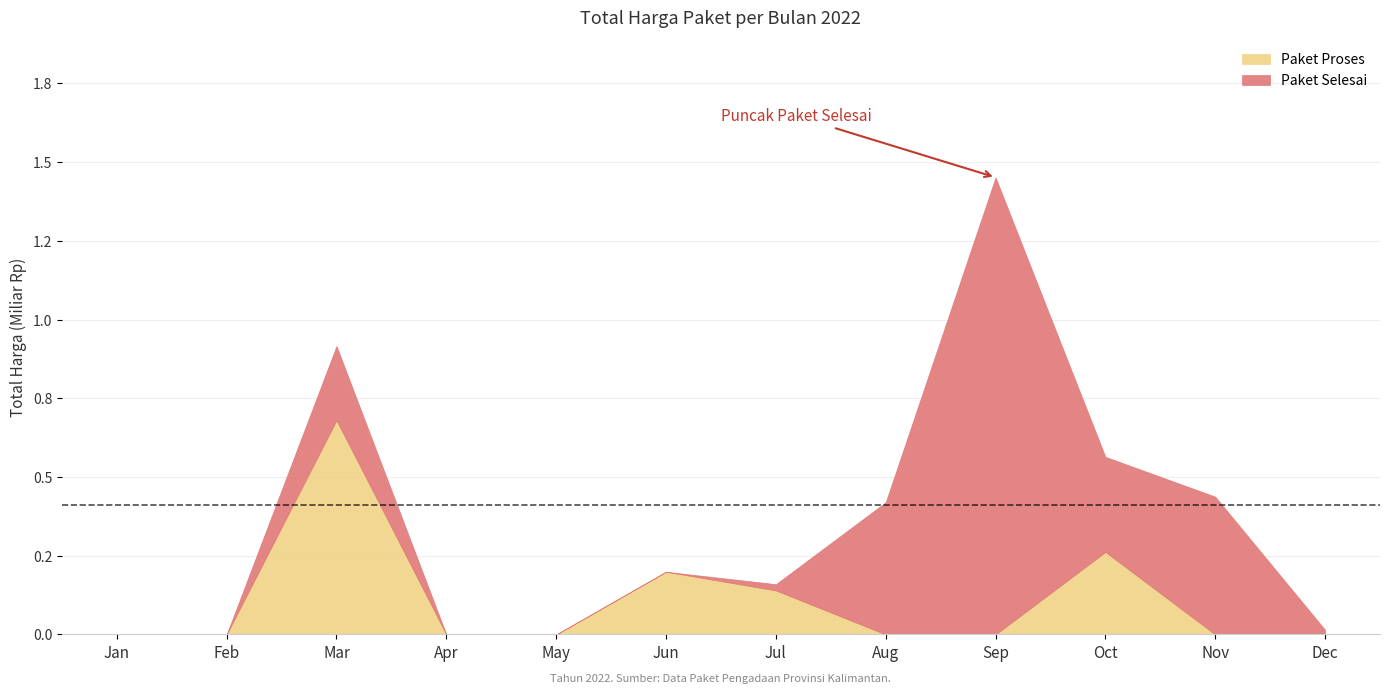

At 2022-10, list the series in order from largest to smallest.

Total Harga (Paket Selesai), Total Harga (Paket Proses)